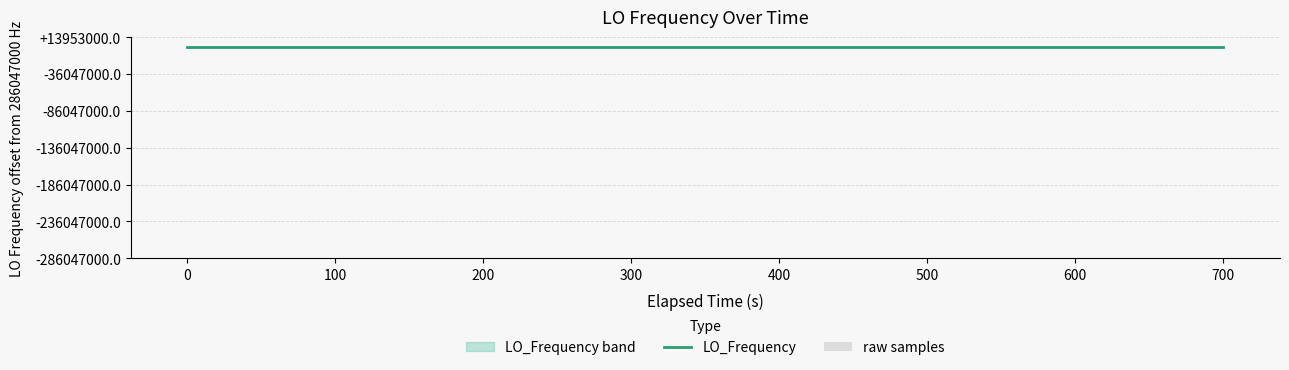

Count the number of categories in the chart.

40